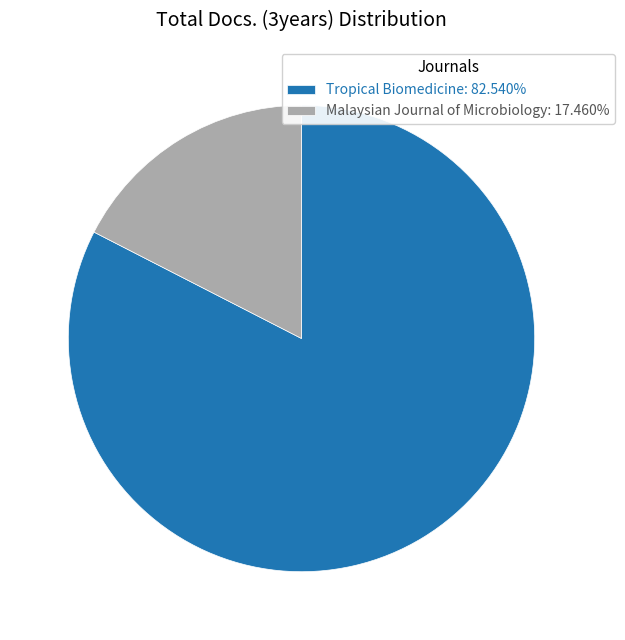

Approximately how many times larger is the value at Tropical Biomedicine: 82.540% compared to Malaysian Journal of Microbiology: 17.460%?

4.7